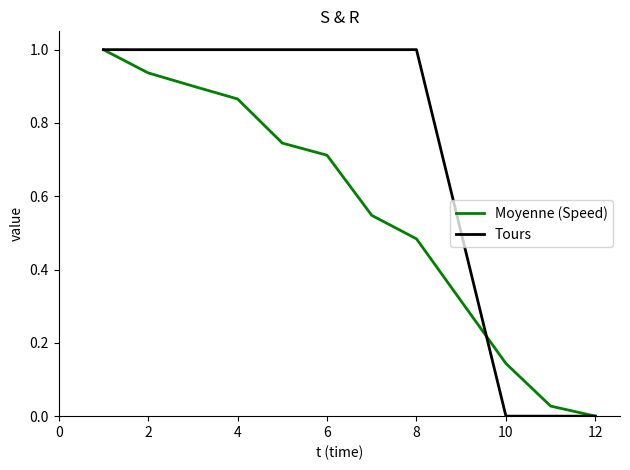

Which series has the largest total across all categories?

Tours